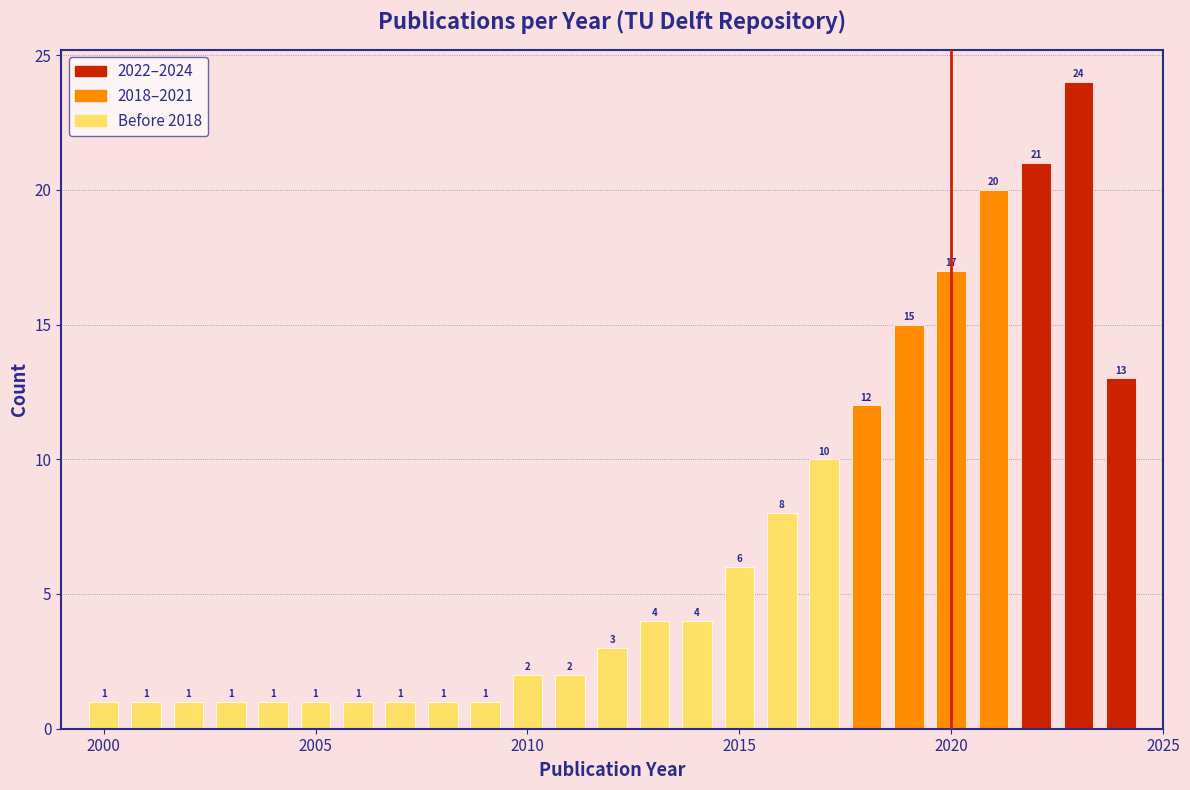

Around what value on the x-axis is the tallest bar? Give the approximate position of its centre, as read against the axis.

2023.0